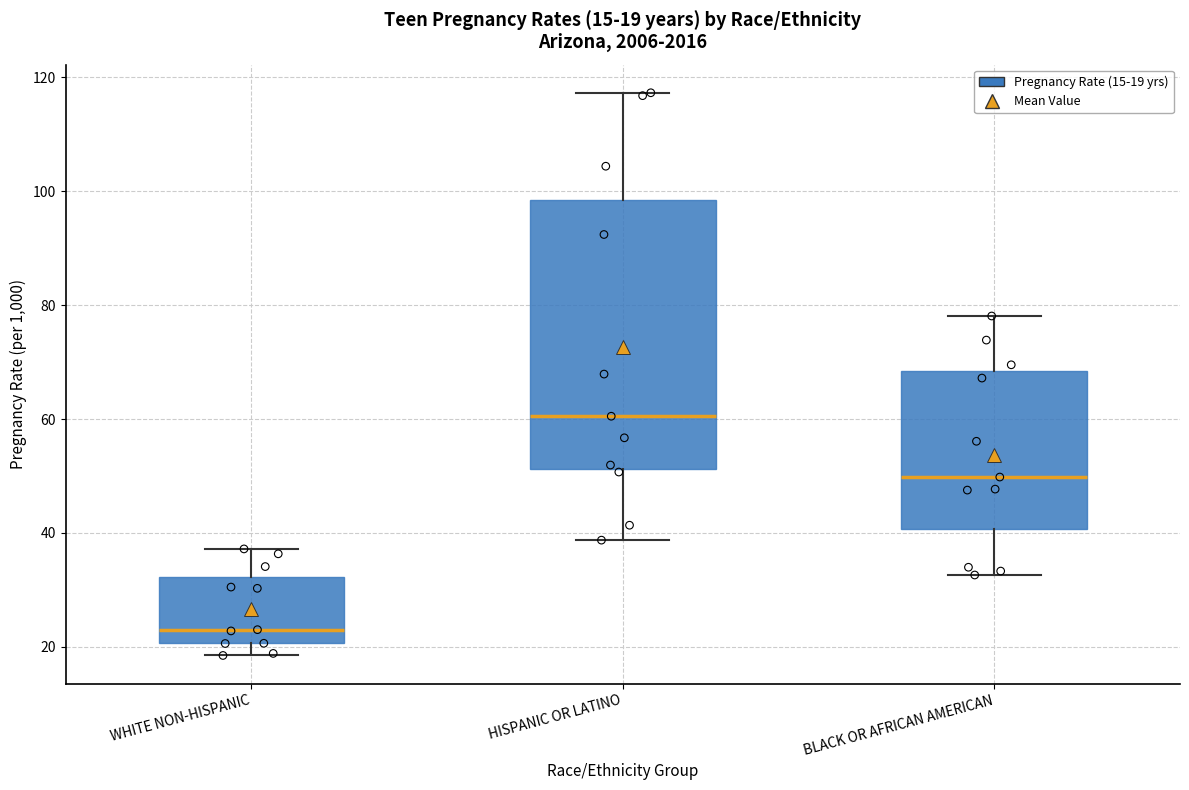

Which box has the highest median line?

HISPANIC OR LATINO